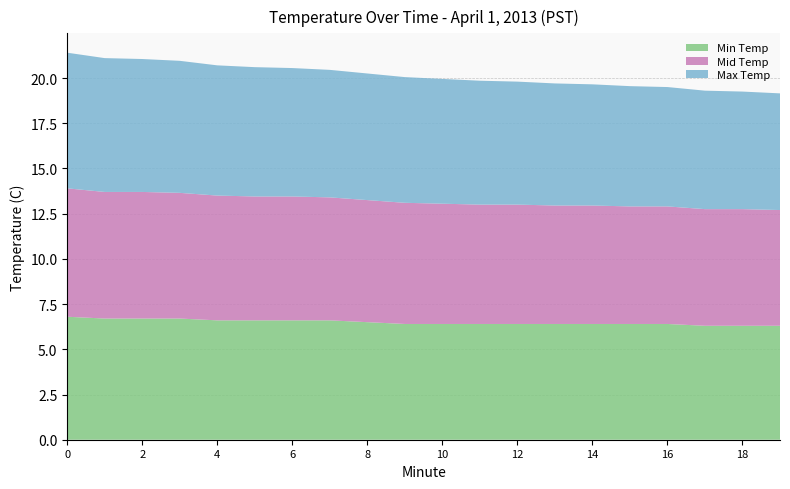

Reading right to left, what are all the values shown in this chart?

Min Temp: 19=6.3	18=6.3	17=6.3	16=6.4	15=6.4	14=6.4	13=6.4	12=6.4	11=6.4	10=6.4	9=6.4	8=6.5	7=6.6	6=6.6	5=6.6	4=6.6	3=6.7	2=6.7	1=6.7	0=6.8
Mid Temp: 19=6.4	18=6.5	17=6.5	16=6.5	15=6.5	14=6.5	13=6.5	12=6.6	11=6.6	10=6.7	9=6.7	8=6.8	7=6.8	6=6.8	5=6.8	4=6.9	3=7.0	2=7.0	1=7.0	0=7.1
Max Temp: 19=6.5	18=6.5	17=6.5	16=6.6	15=6.7	14=6.7	13=6.8	12=6.8	11=6.8	10=6.9	9=7.0	8=7.0	7=7.0	6=7.1	5=7.2	4=7.2	3=7.3	2=7.3	1=7.4	0=7.5